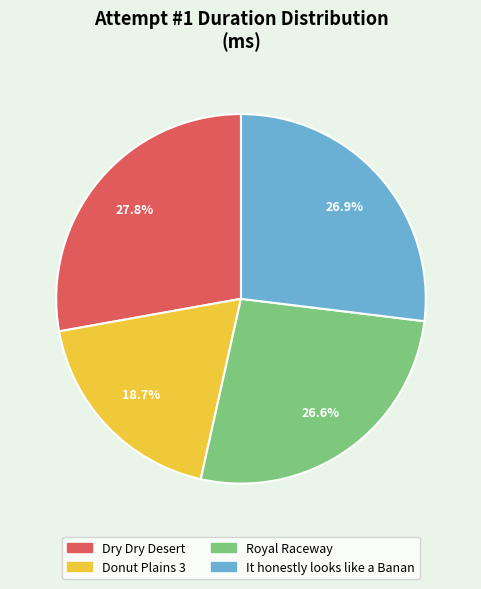

Is it true that Dry Dry Desert is 13% of the pie?

False